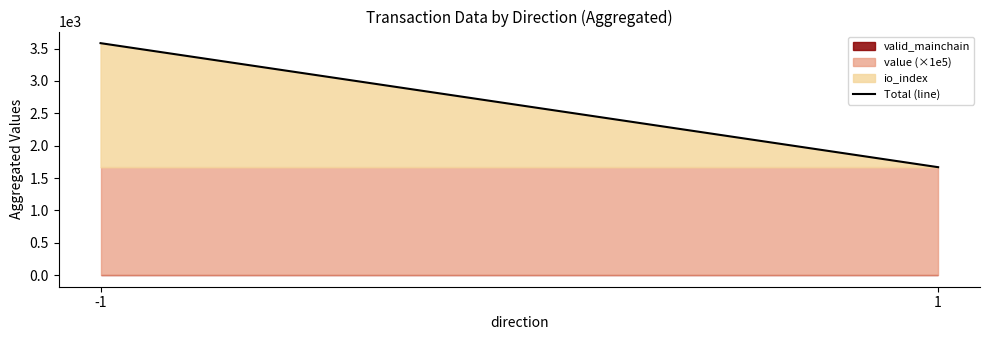

What is the minimum value shown in the chart?

1667.4